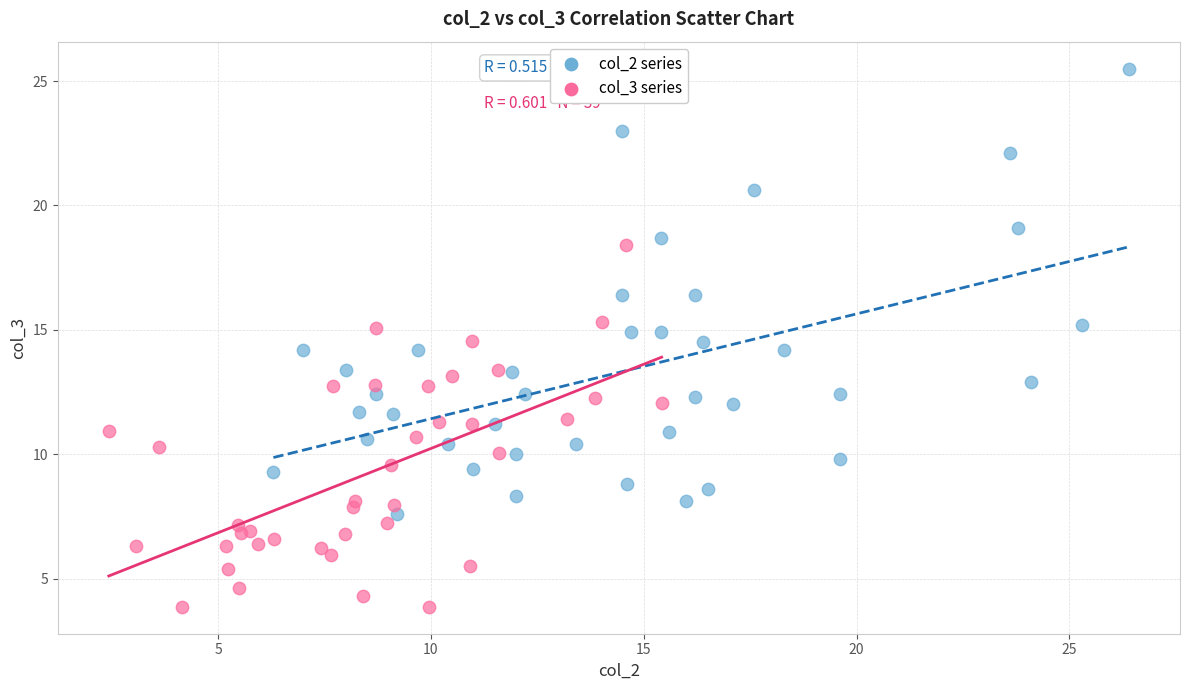

Which series contains the highest Y value?

col_2 series